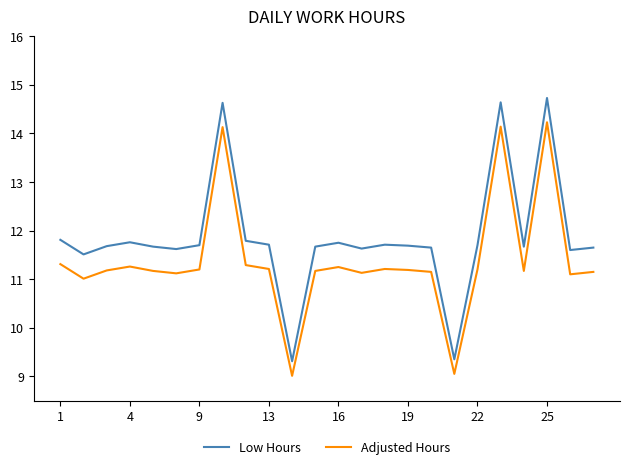

What is the maximum value for Adjusted Hours?

14.2